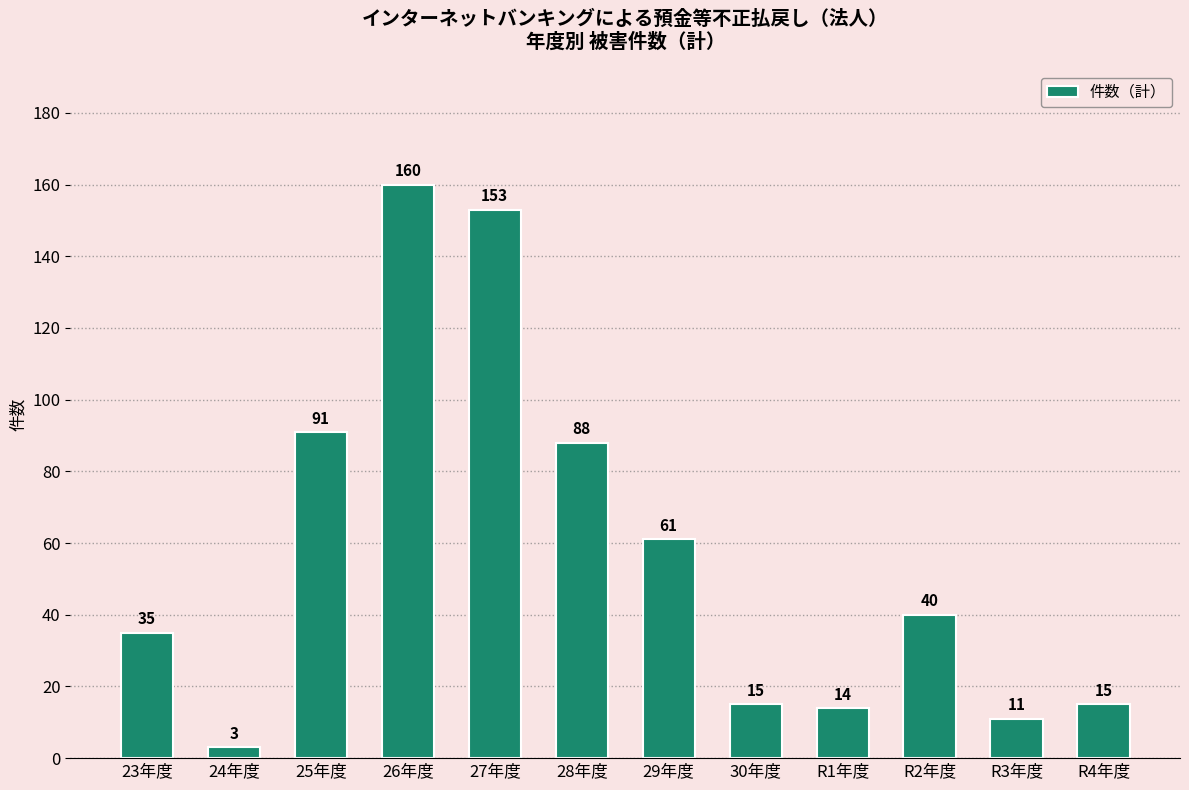

Does the chart contain any negative values?

No